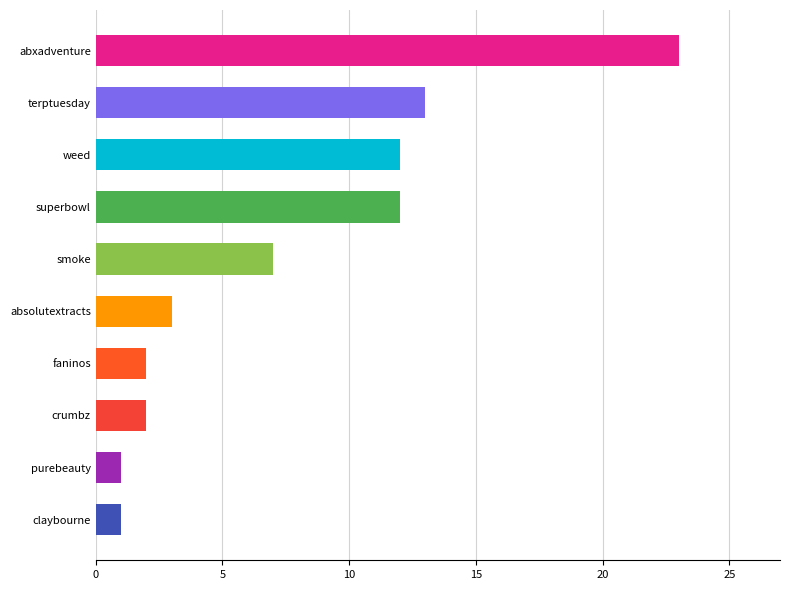

Between superbowl and abxadventure, which is larger?

abxadventure